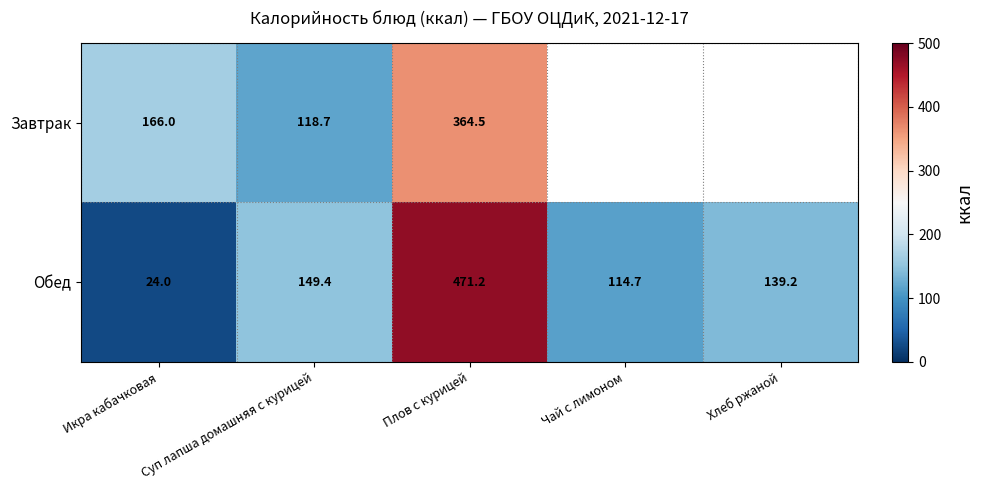

What is the average value of the Обед series?

179.7